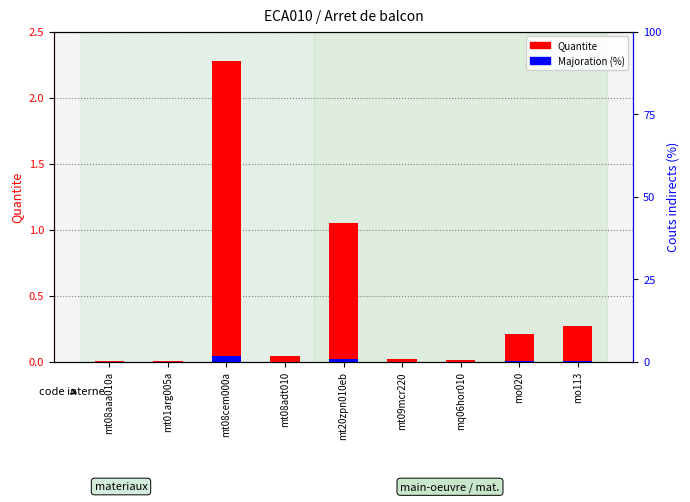

Is it true that Majoration (%) equals 0.0 at mt08adt010?

True